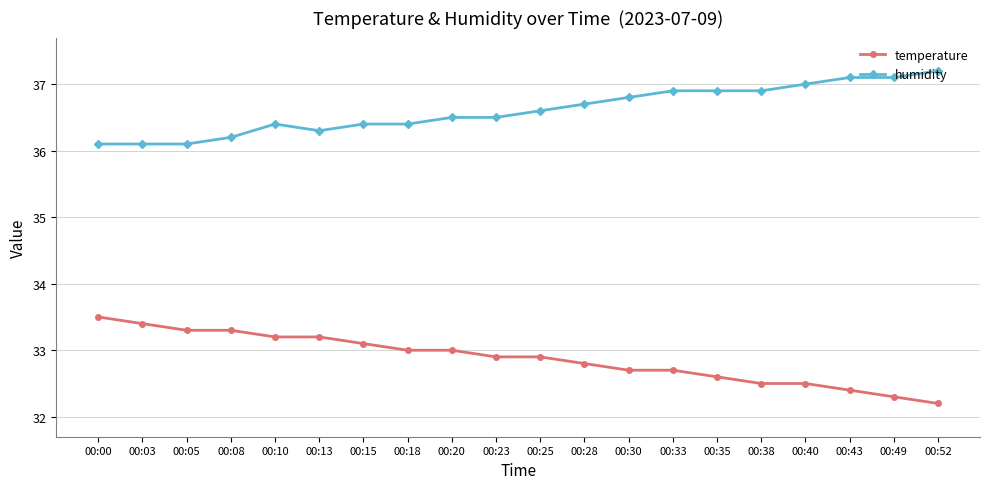

Is this an area chart (filled region under the line)?

No